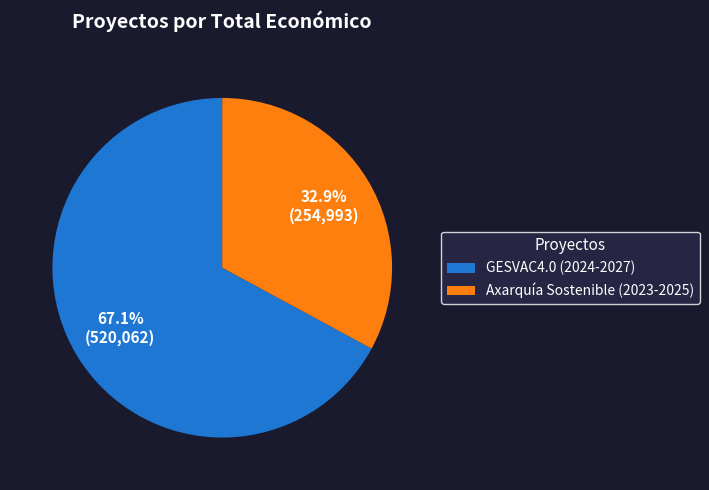

Does Axarquía Sostenible (2023-2025) account for over 50% of the chart?

No